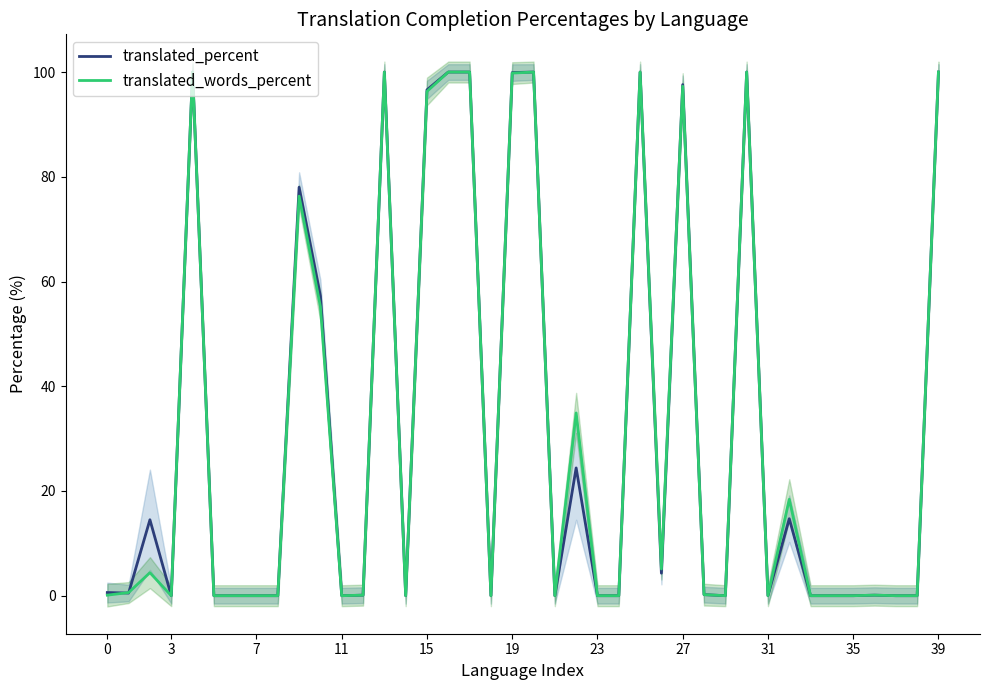

True or false: translated_percent has a value of 99.9 at 19.

True